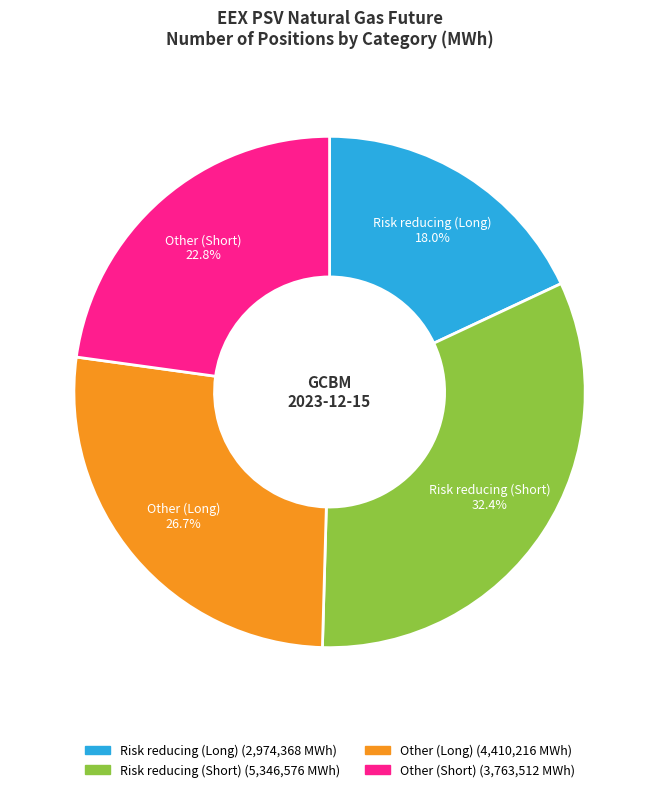

Which slice is the smallest?

Risk reducing (Long)